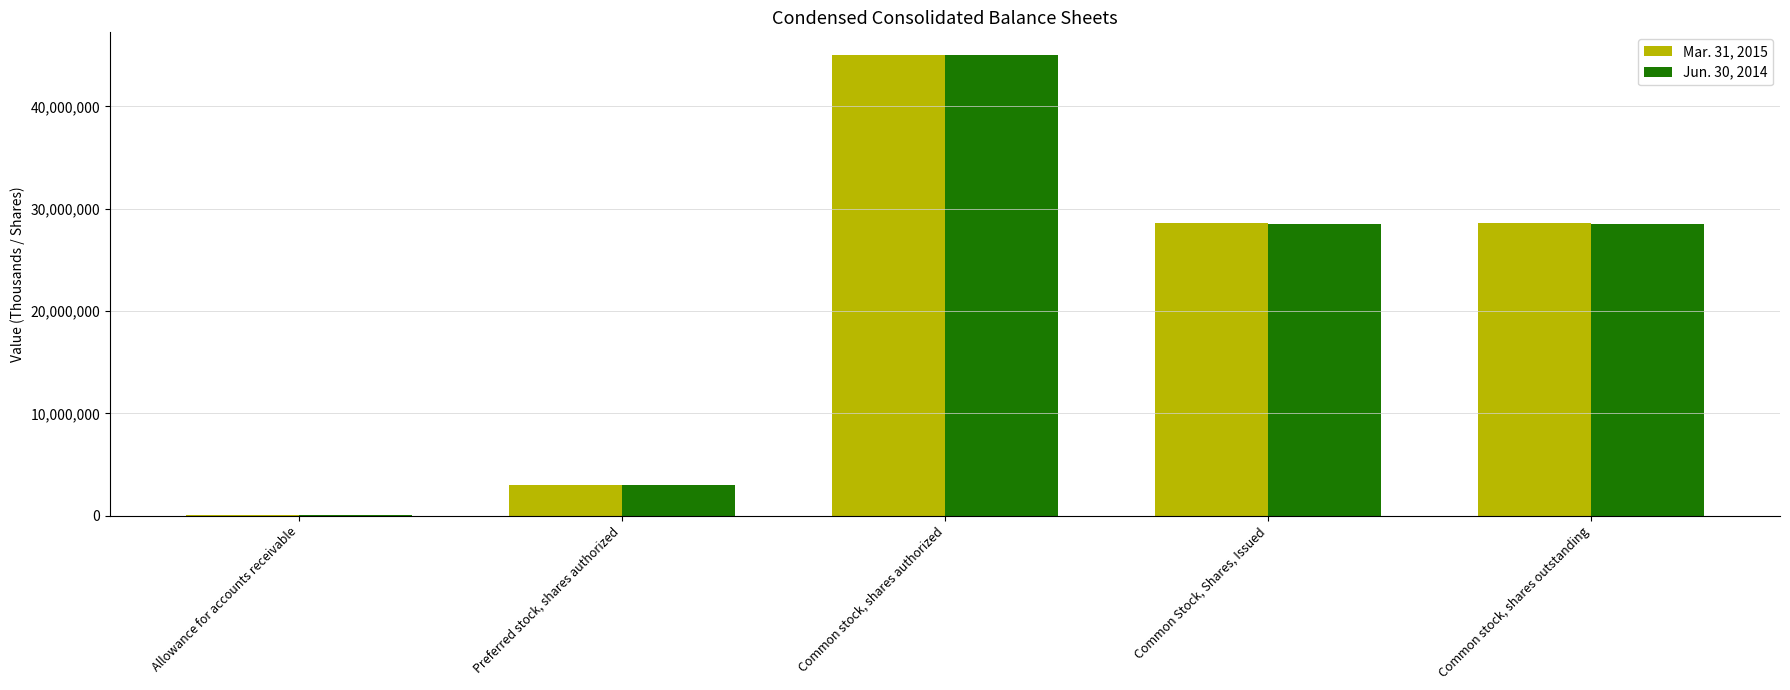

At which category does the chart reach its peak across all series?

Common stock, shares authorized